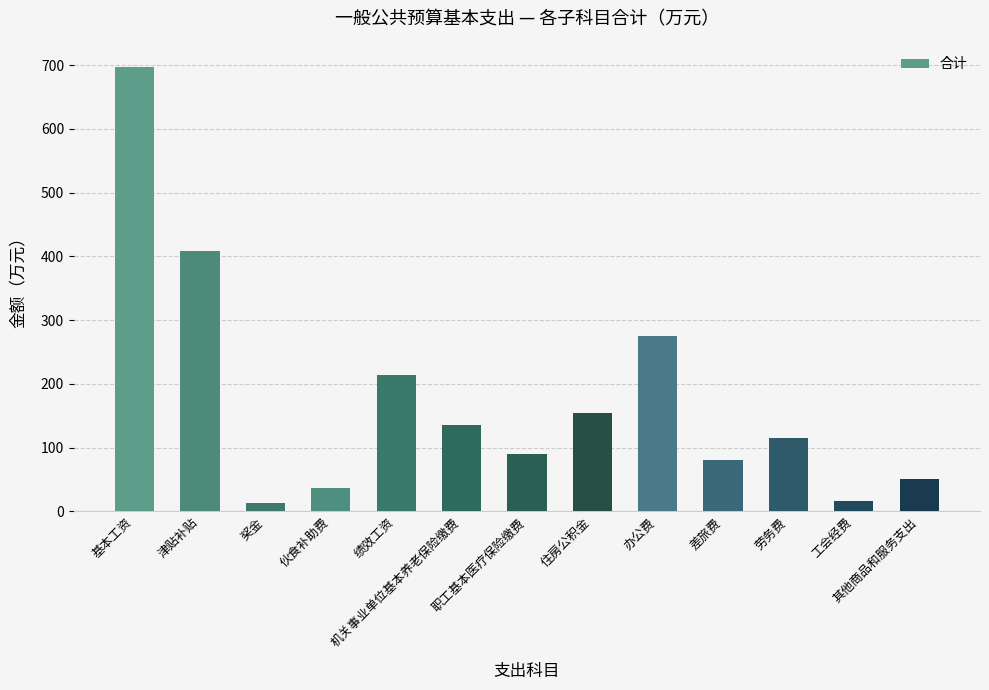

What is the minimum value shown in the chart?

12.7